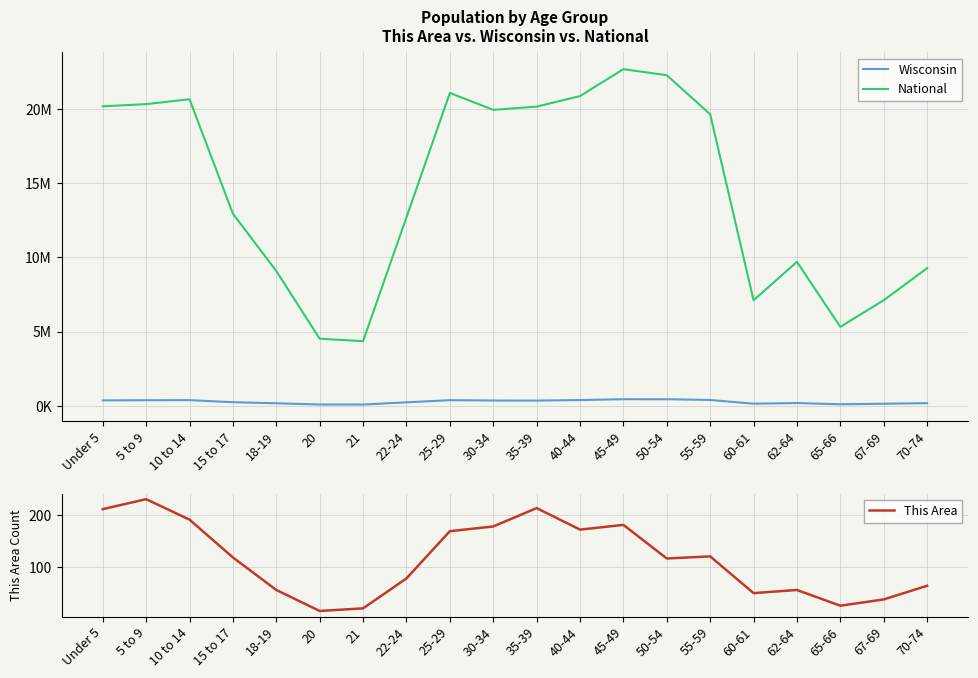

At which label is This Area closest to 123?

55-59